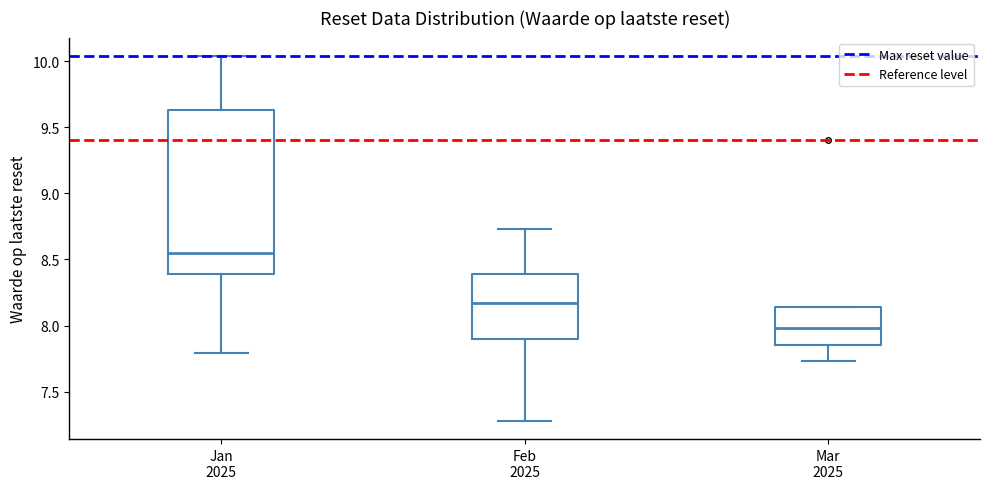

Reading left to right, read every box against the y-axis: the position of its median line, the range the box covers, and the ends of its whiskers. The values are not printed on the chart, so give them approximately, as read against the axis.

Jan 2025: median 8.55, box 8.40 to 9.65, whiskers 7.80 to 10.05
Feb 2025: median 8.15, box 7.90 to 8.40, whiskers 7.30 to 8.75
Mar 2025: median 8.00, box 7.85 to 8.15, whiskers 7.75 to 8.15